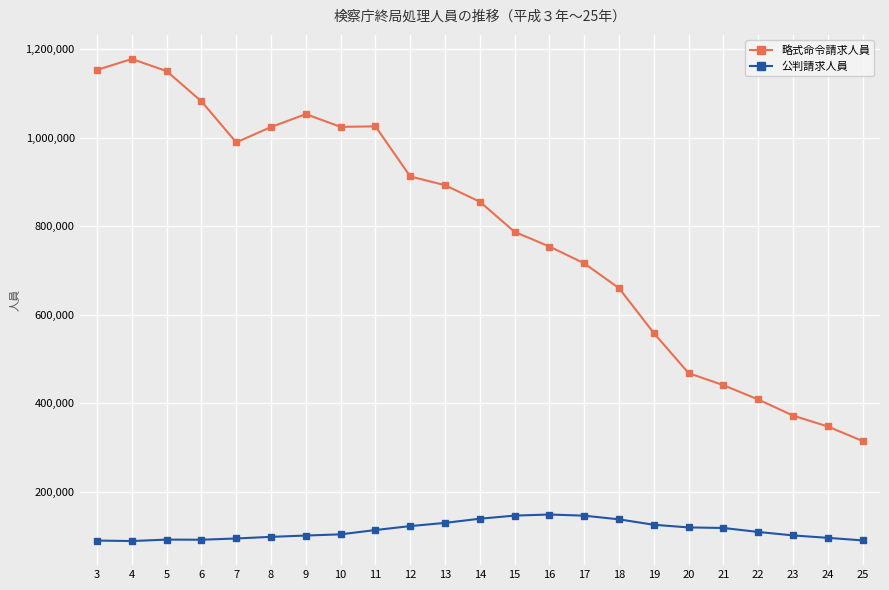

List the series in order of their overall mean, highest first.

略式命令請求人員, 公判請求人員